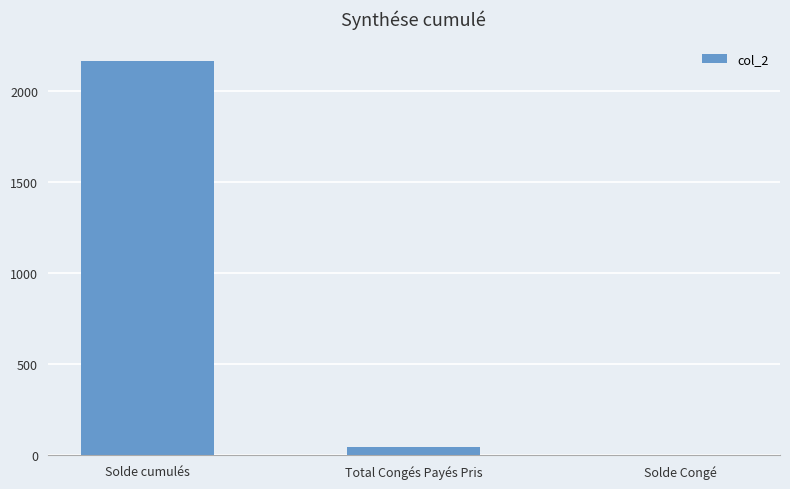

Reading left to right, list all the values displayed in this chart.

2164.7	45.0	1.4